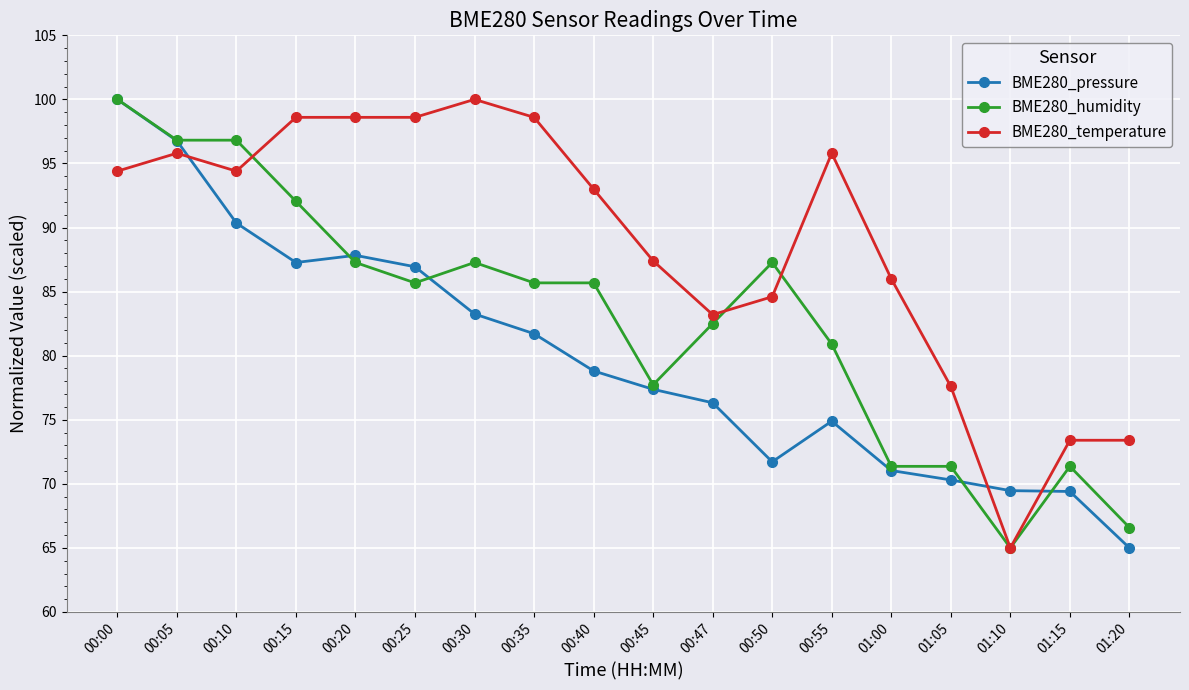

Where is the first local maximum for BME280_temperature?

00:05